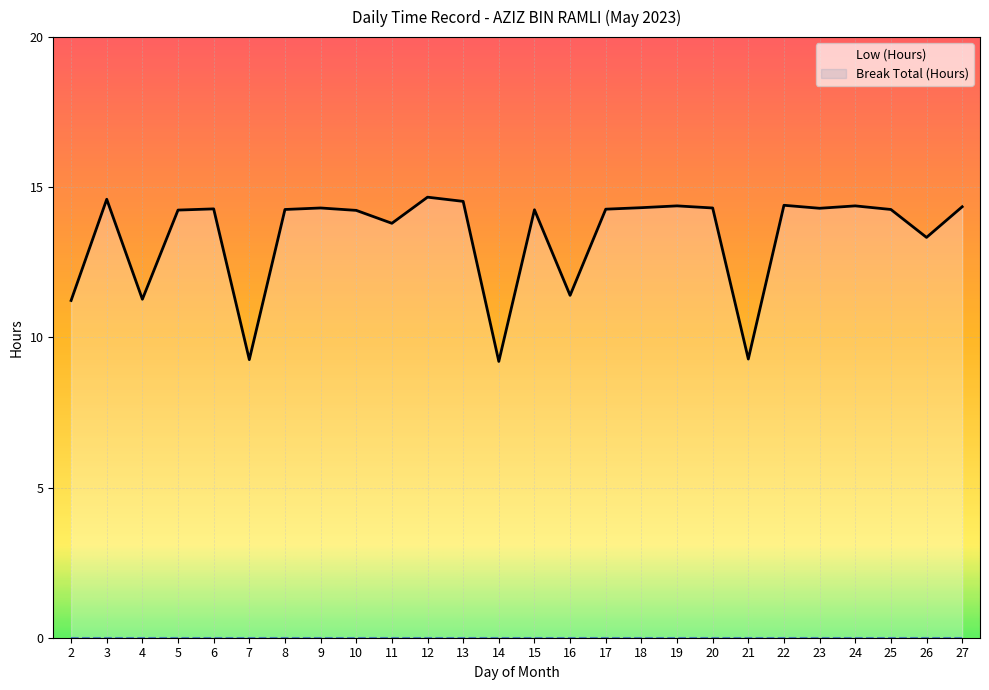

How many points are higher than both their immediate neighbors (excluding endpoints)?

8